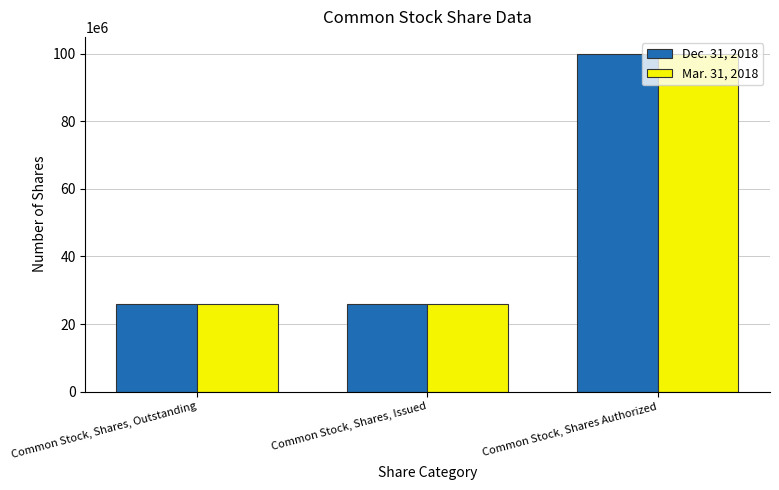

What are all the series names shown in the legend?

Dec. 31, 2018, Mar. 31, 2018